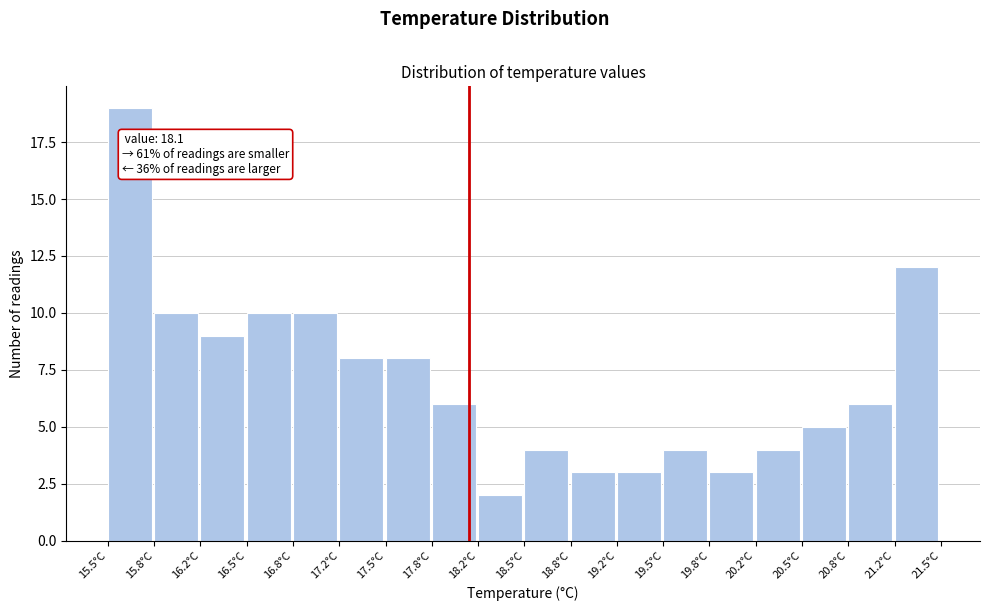

Which range on the x-axis has the tallest bar?

15.50 to 15.85